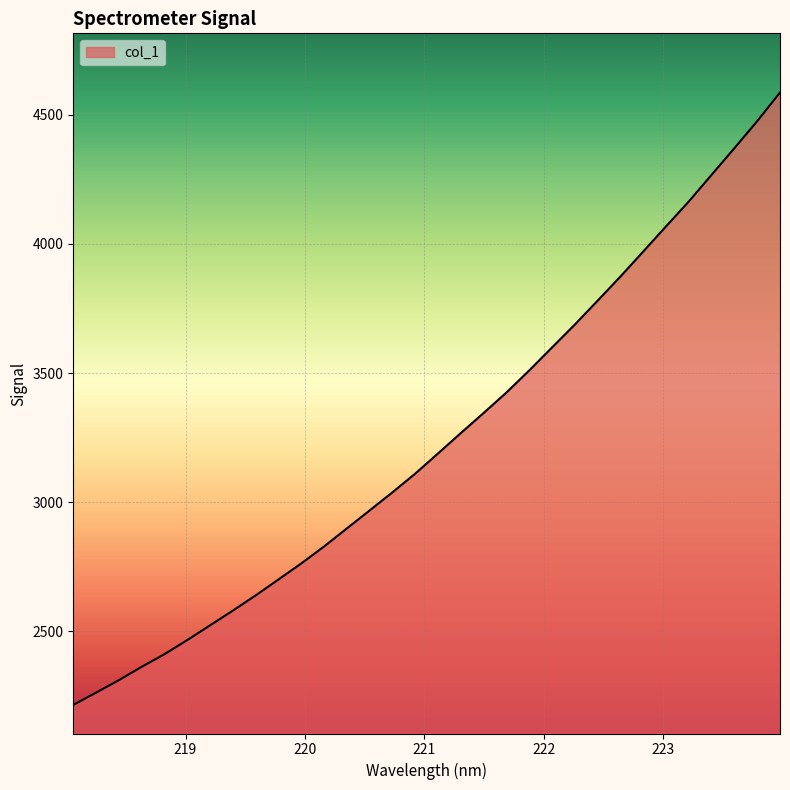

What is the difference between the maximum and minimum values?

2371.8